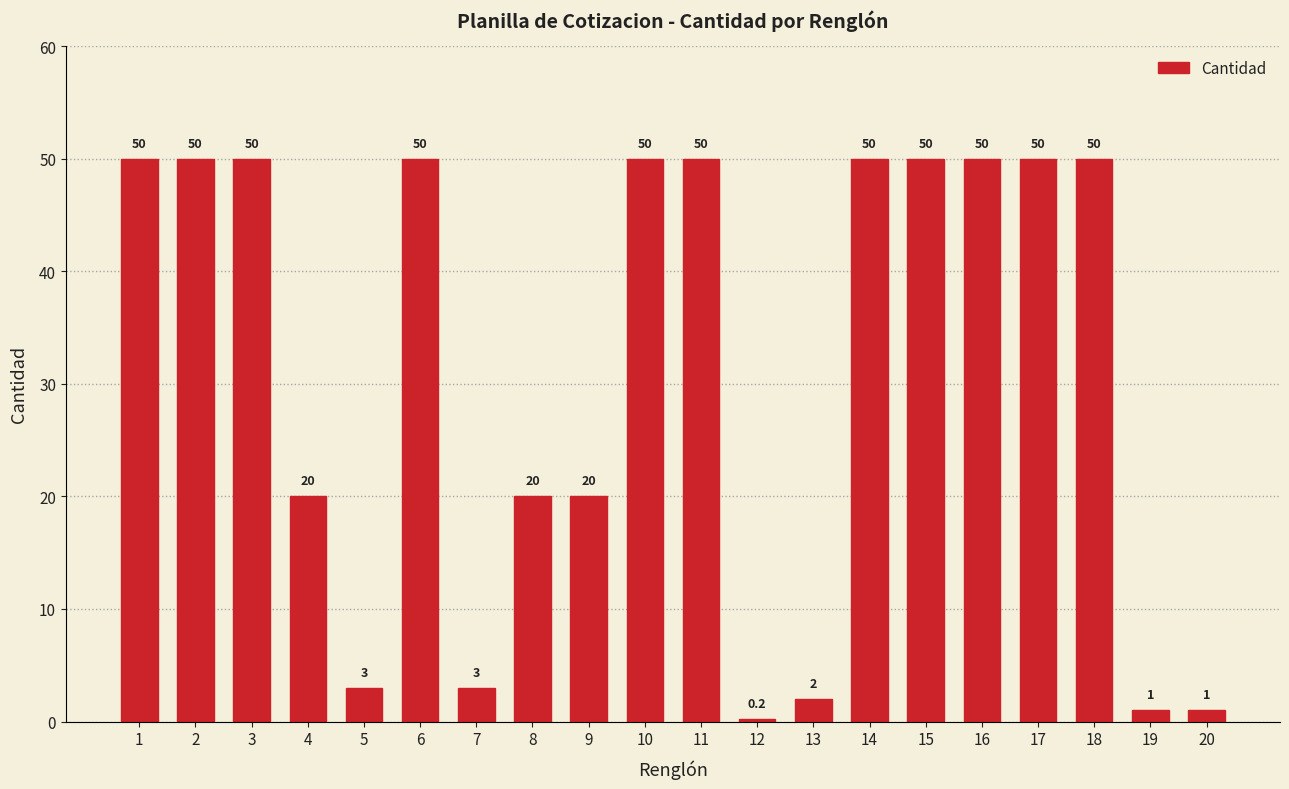

The value at 2 is 50.0. True or false?

True